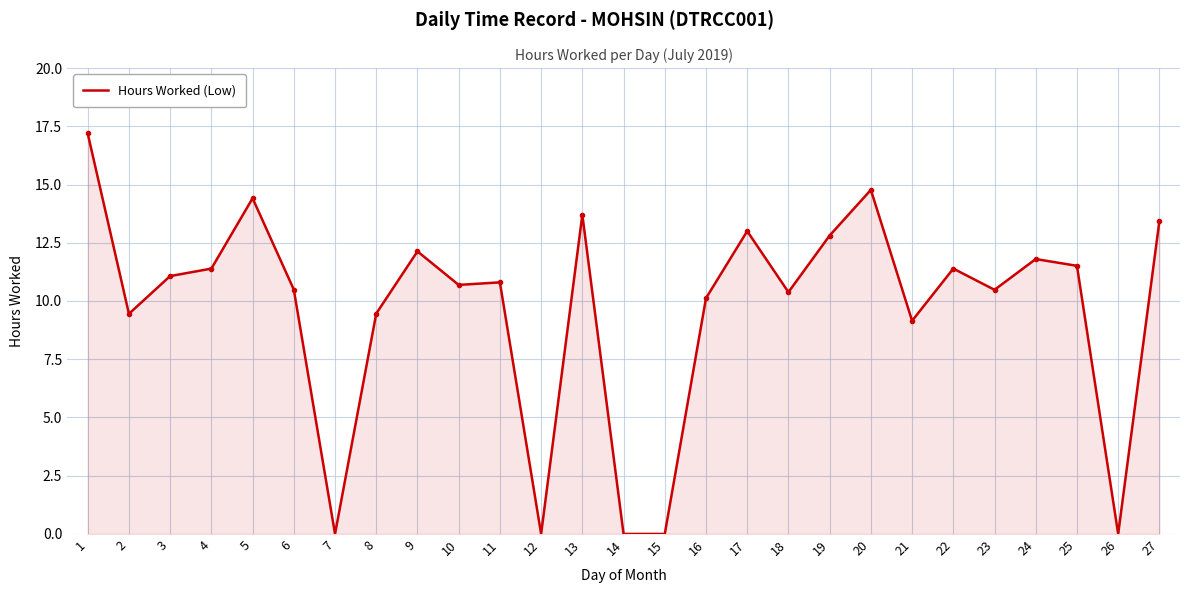

How many lines are shown in the chart?

1